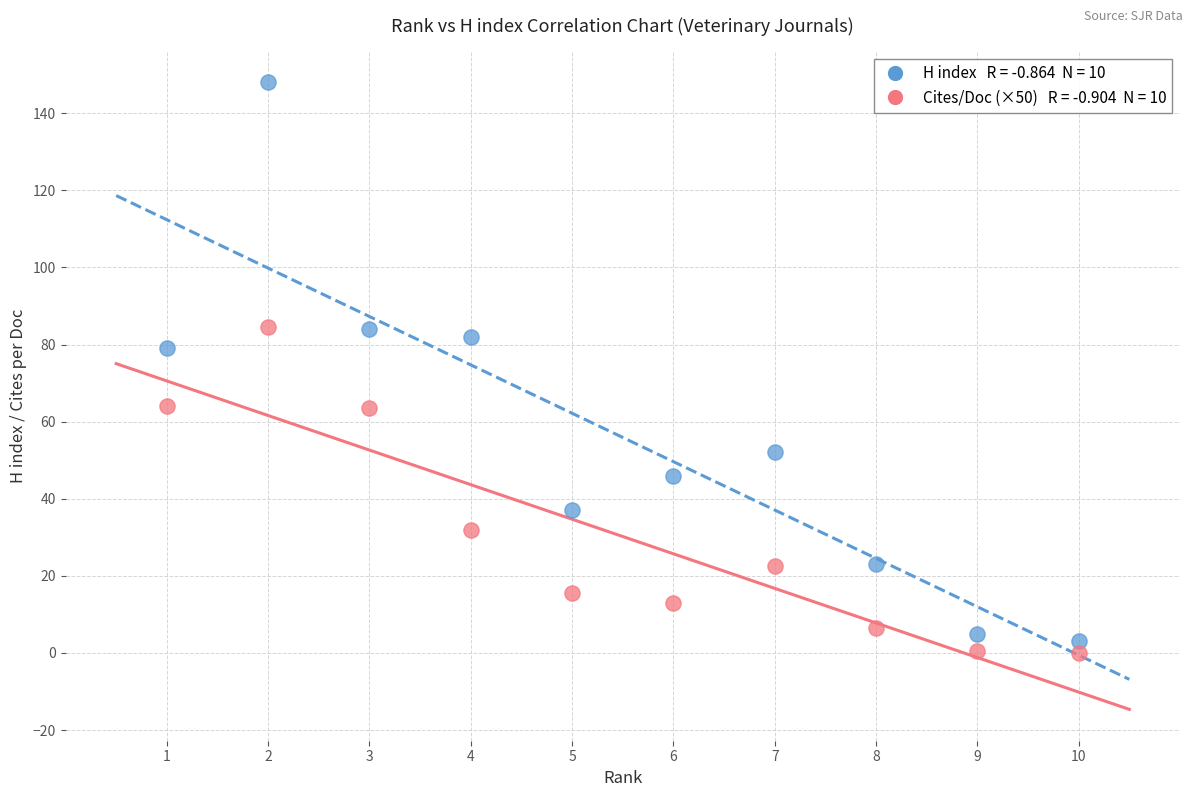

Across all data points, what is the range of X values (max minus min)?

9.0